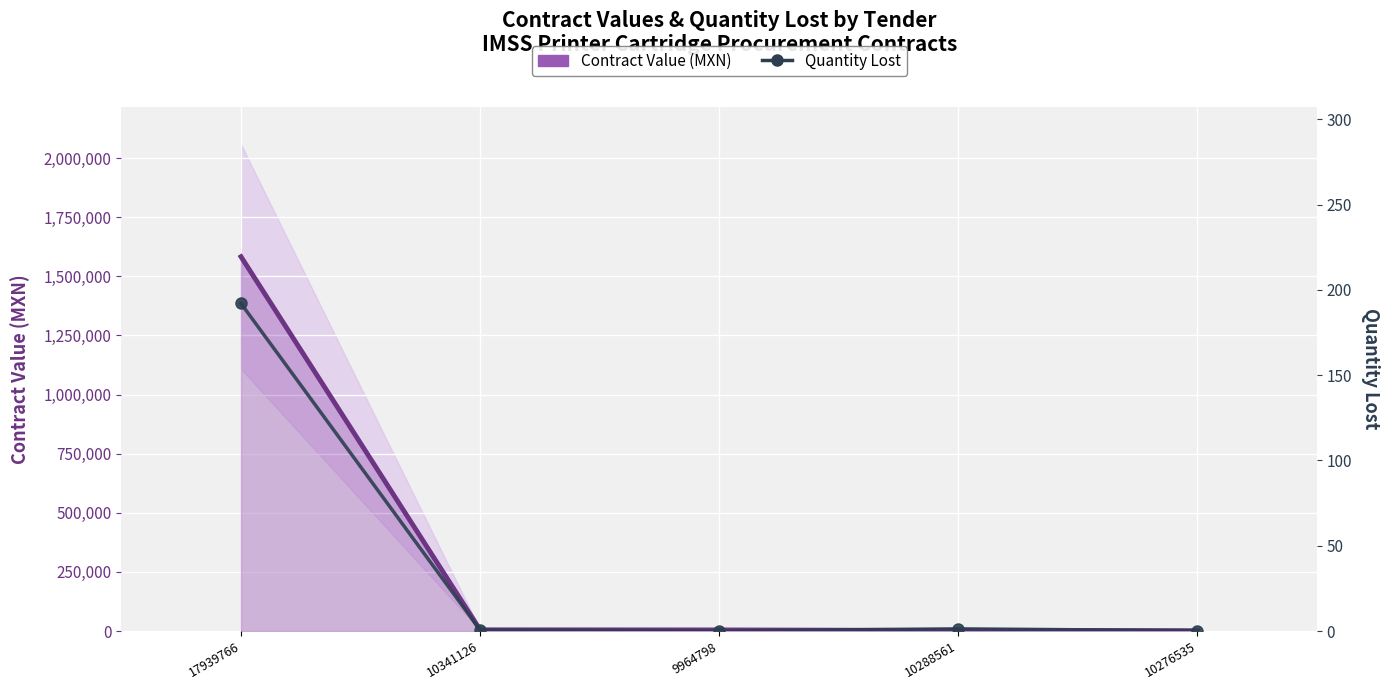

Is the value of Contract Value (MXN) at 10288561 greater than the value of Quantity Lost at 9964798?

Yes